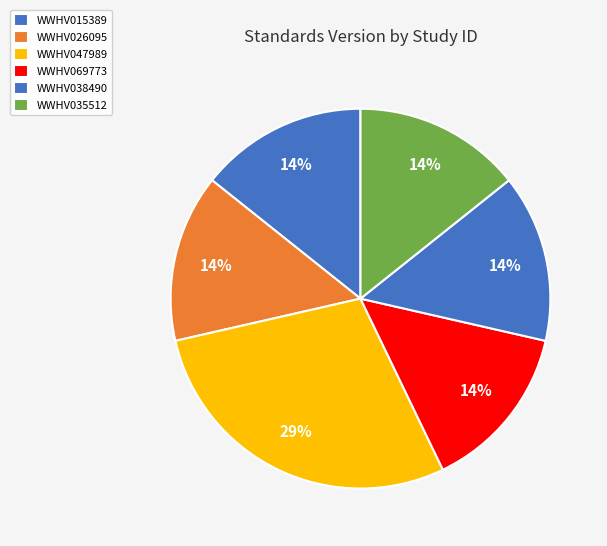

How many slices are in this pie chart?

6